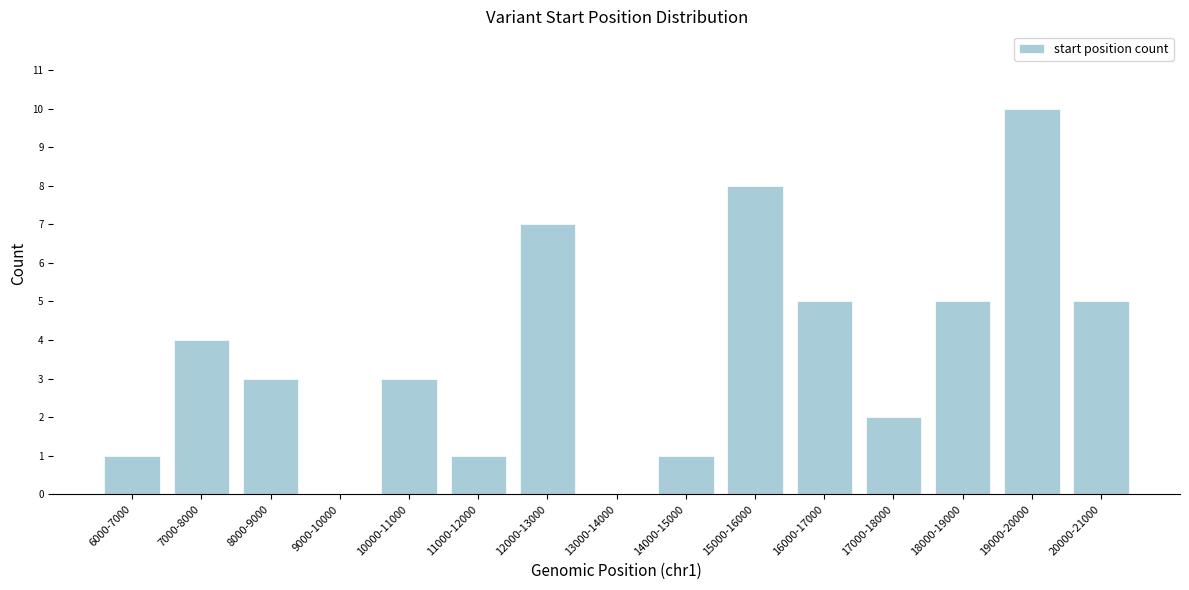

Reading left to right, list all the values displayed in this chart.

6000-7000=1	7000-8000=4	8000-9000=3	9000-10000=0	10000-11000=3	11000-12000=1	12000-13000=7	13000-14000=0	14000-15000=1	15000-16000=8	16000-17000=5	17000-18000=2	18000-19000=5	19000-20000=10	20000-21000=5